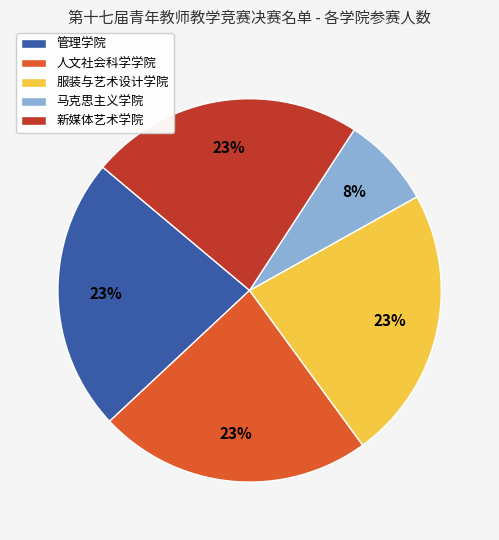

Is it true that 人文社会科学学院 is 28% of the pie?

False